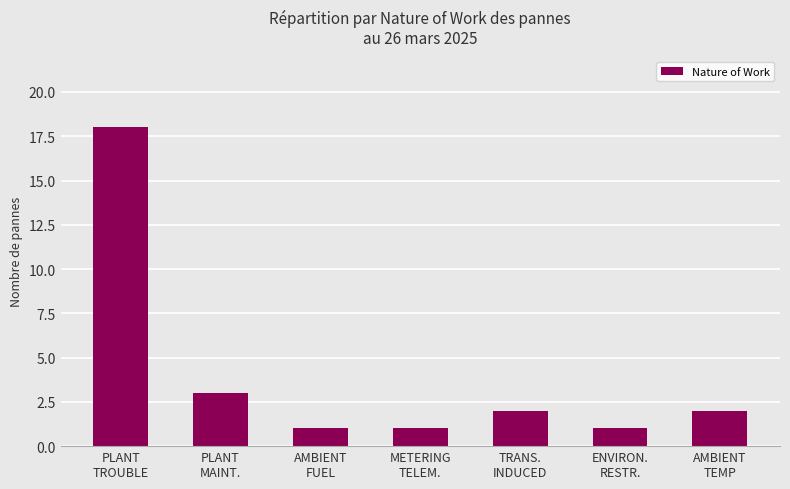

What is the value of the 7th bar from the left?

2